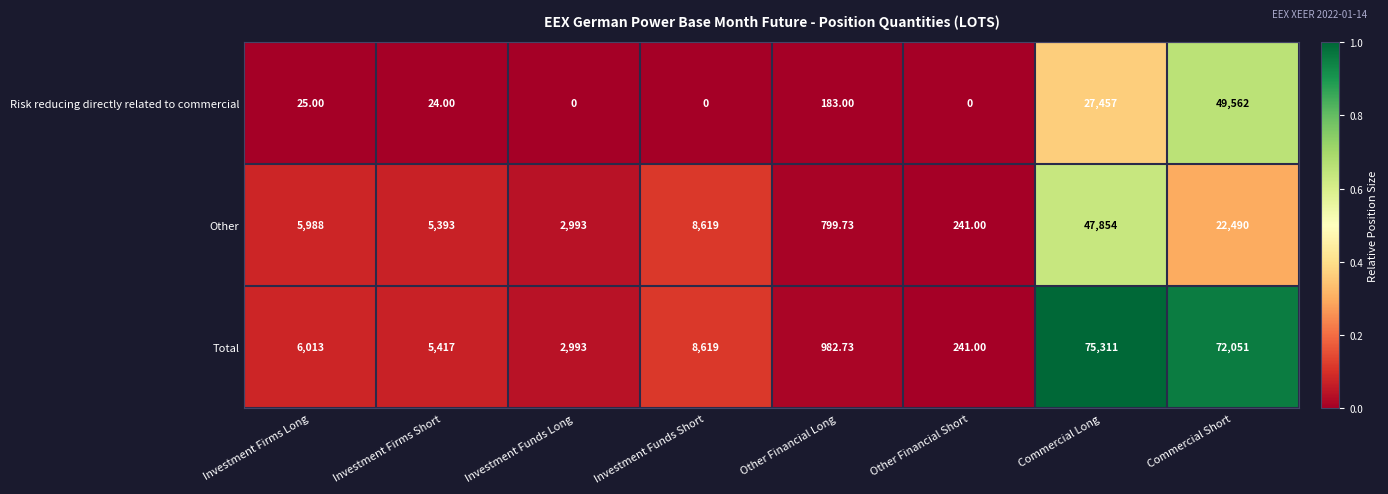

At which category is the sum across all series the highest?

Commercial Long